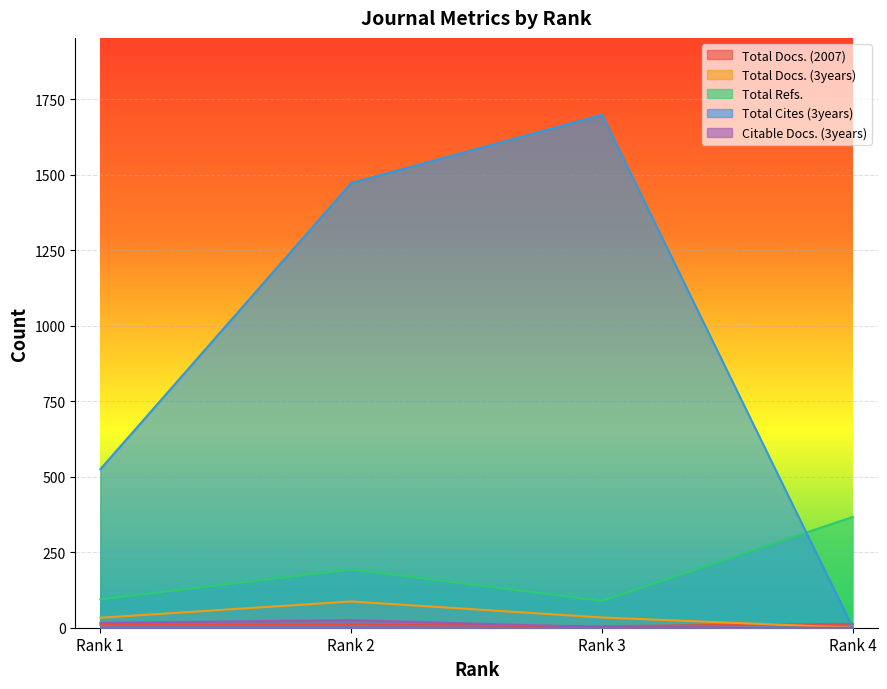

True or false: Total Cites (3years) has a value of 2751 at Rank 3.

False